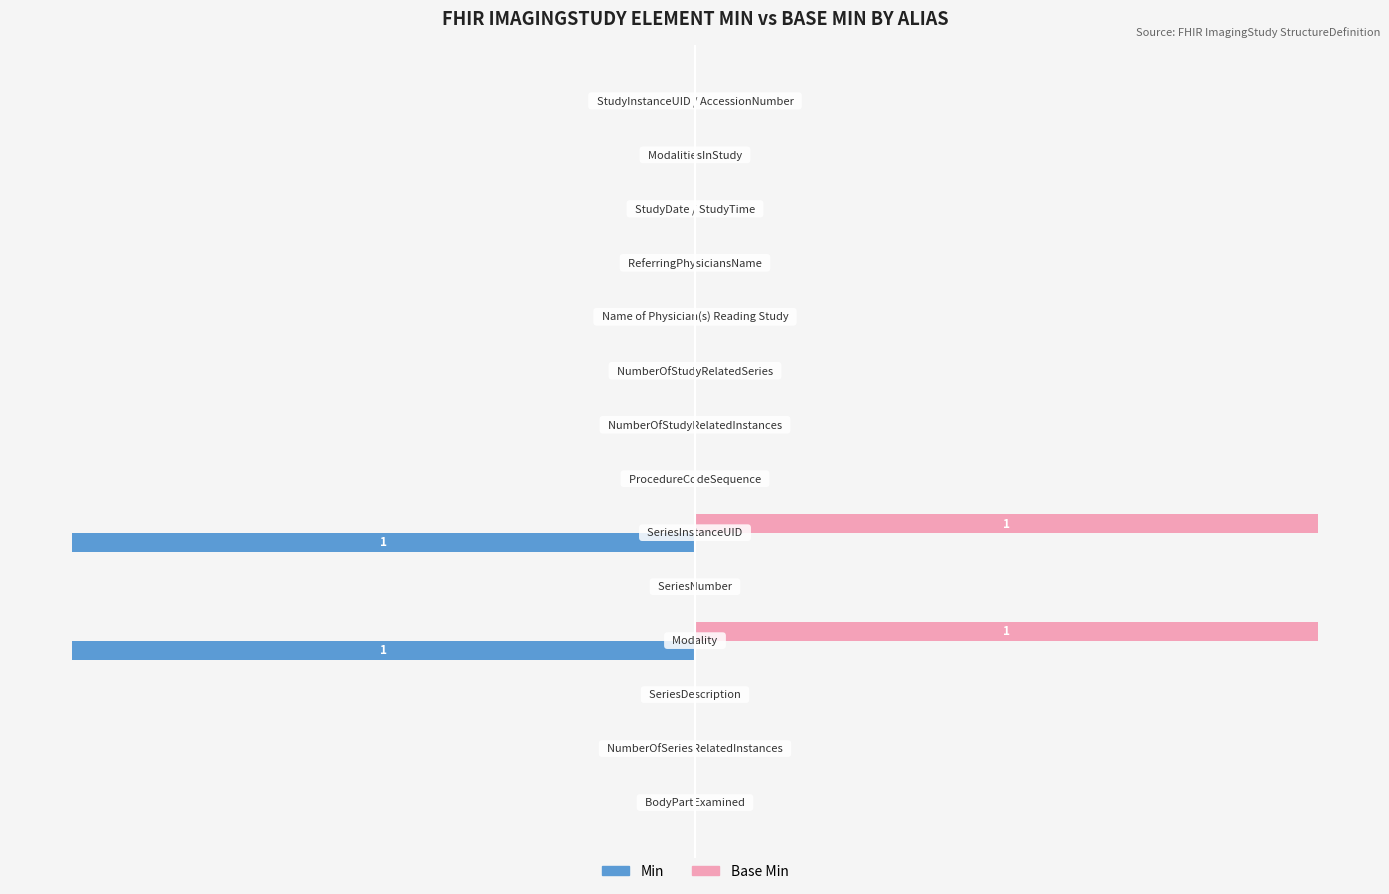

What are all the series names shown in the legend?

Min, Base Min